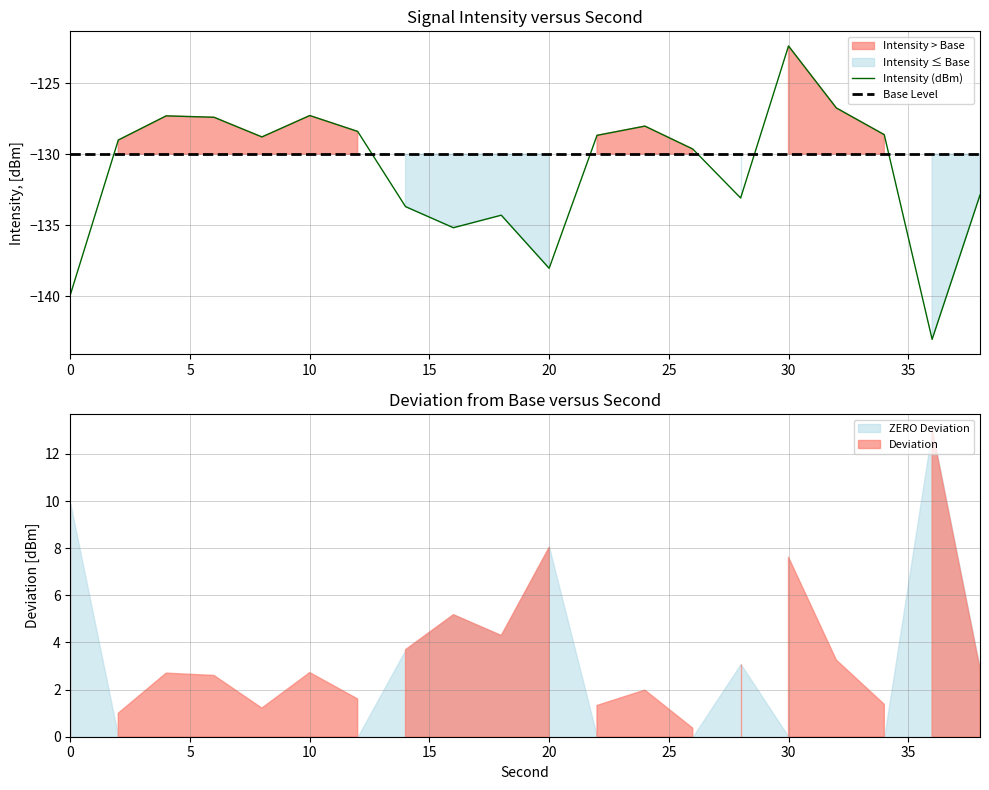

The chart shows a value of -128.6 at 34. True or false?

True